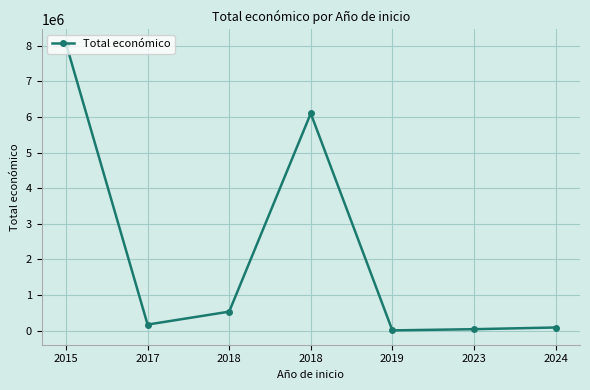

Reading left to right, what are all the values shown in this chart?

2015=8056677	2017=170121	2018=533272	2018=6097171	2019=7200	2023=40876	2024=88160